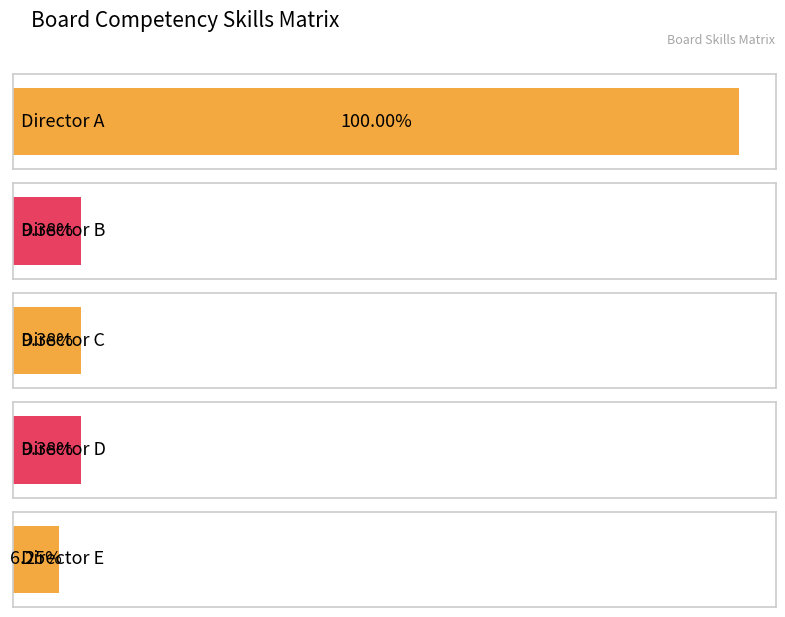

Reading left to right, transcribe all the data shown in this chart.

Director A: Director A=1.0	Director B=0.1	Director C=0.1	Director D=0.1	Director E=0.1
TOTAL: Director A=1.0	Director B=0.1	Director C=0.1	Director D=0.1	Director E=0.1